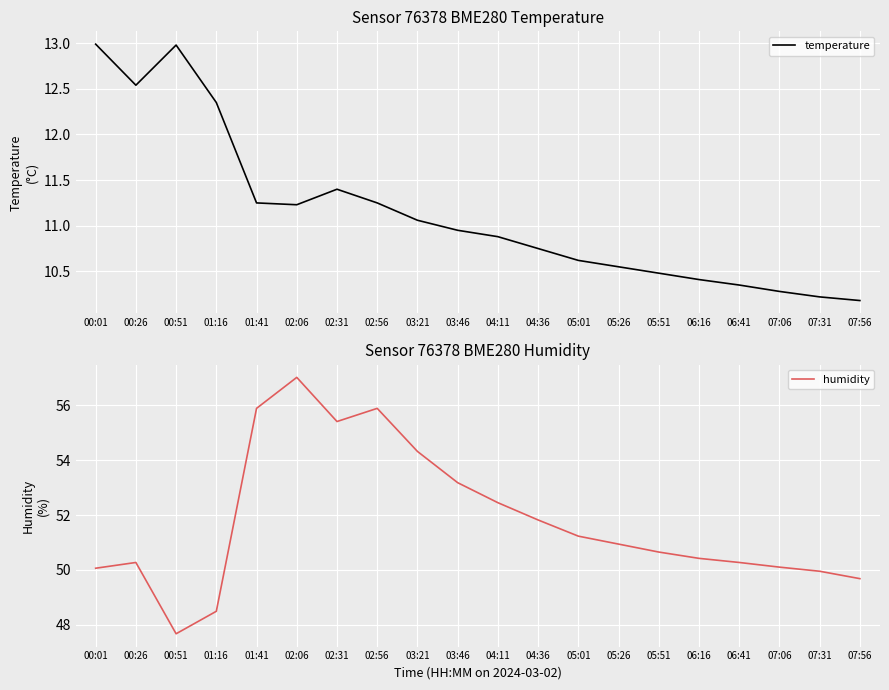

What is the difference between the maximum and minimum values in the humidity series?

9.4